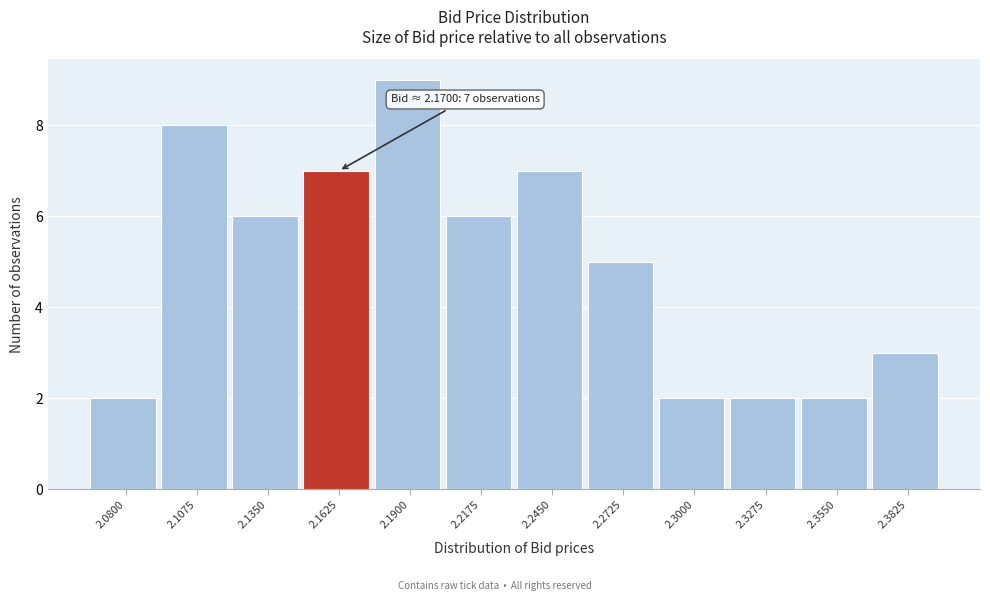

Reading left to right, list all the values displayed in this chart.

2	8	6	7	9	6	7	5	2	2	2	3